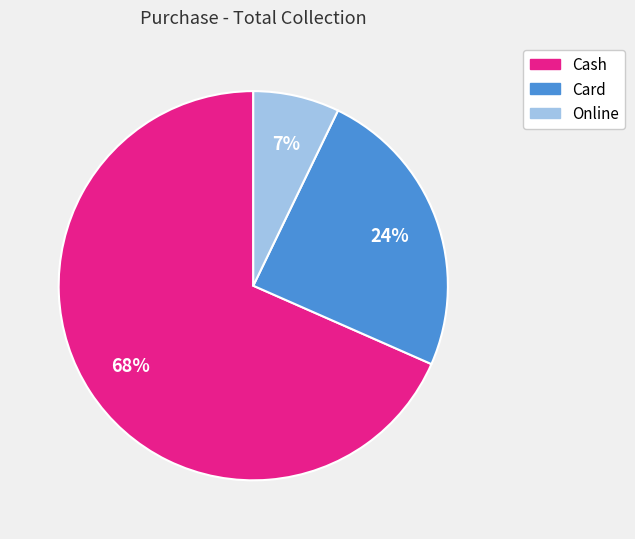

To the nearest percent, what is the average slice percentage?

33%